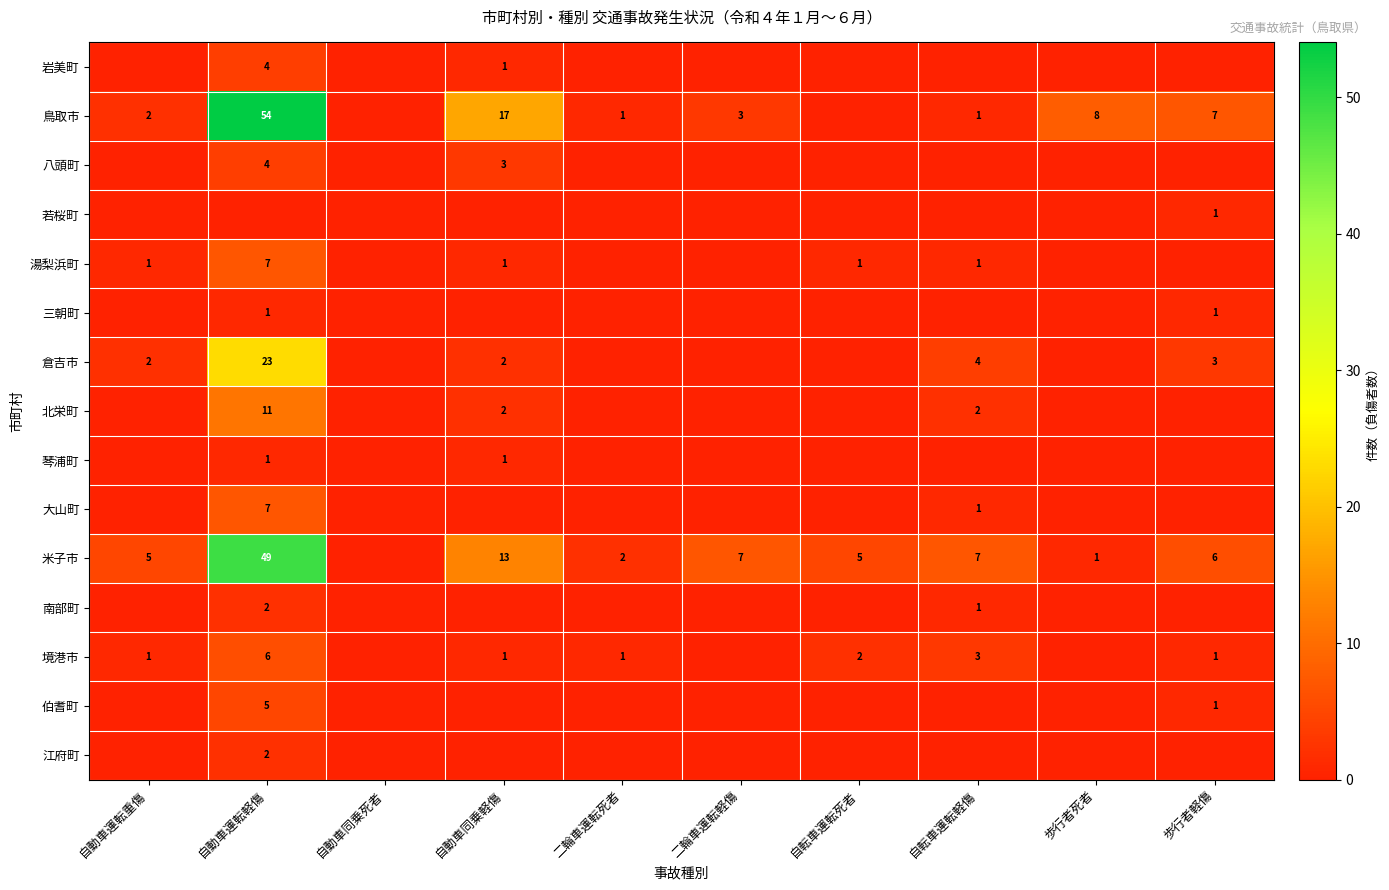

List the labels in order of 八頭町 value, smallest first.

自動車運転重傷, 自動車同乗死者, 二輪車運転死者, 二輪車運転軽傷, 自転車運転死者, 自転車運転軽傷, 歩行者死者, 歩行者軽傷, 自動車同乗軽傷, 自動車運転軽傷